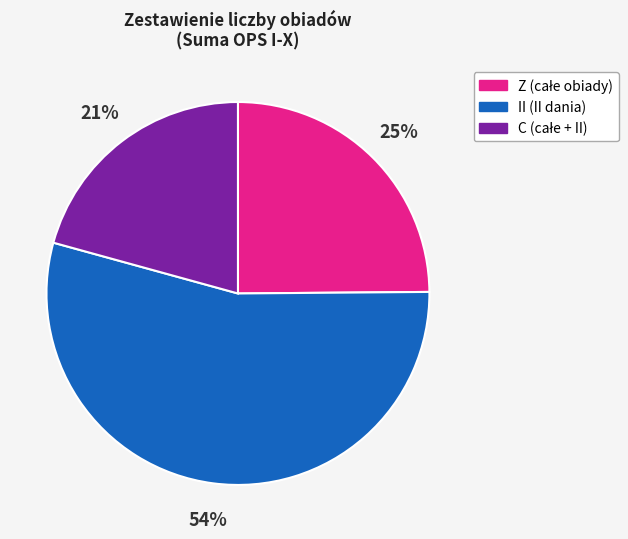

Is there any slice that represents more than half of the pie?

Yes